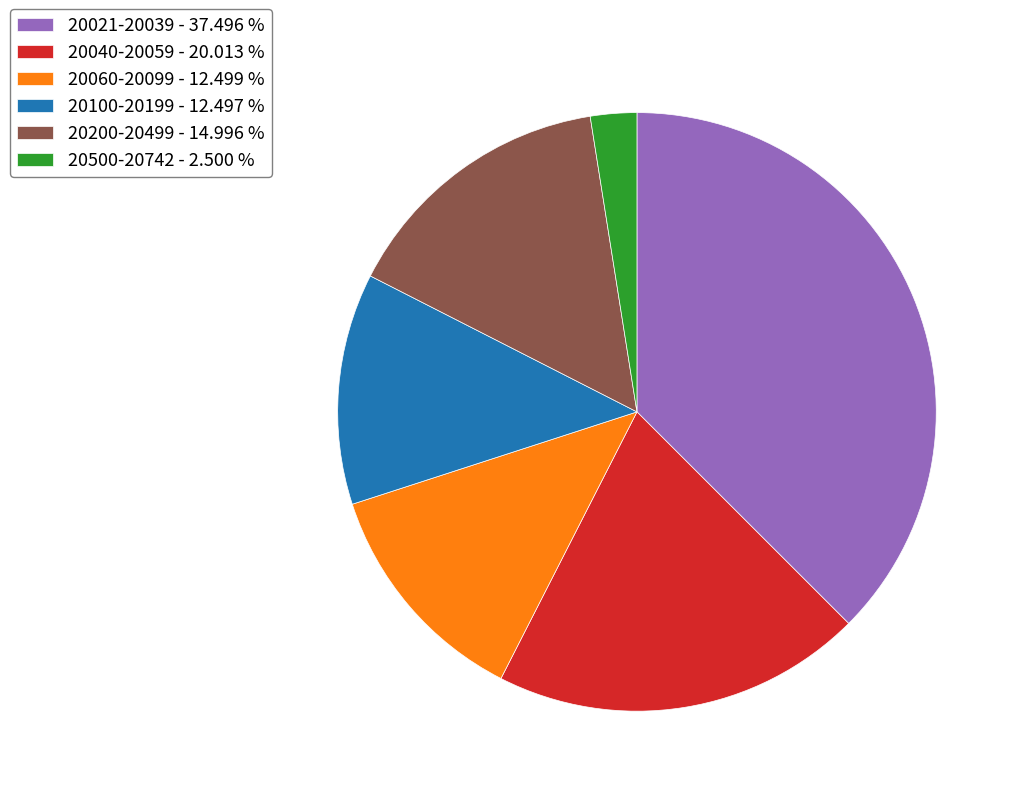

Do 20500-20742 - 2.500 % and 20060-20099 - 12.499 % together represent more than half of the pie?

No